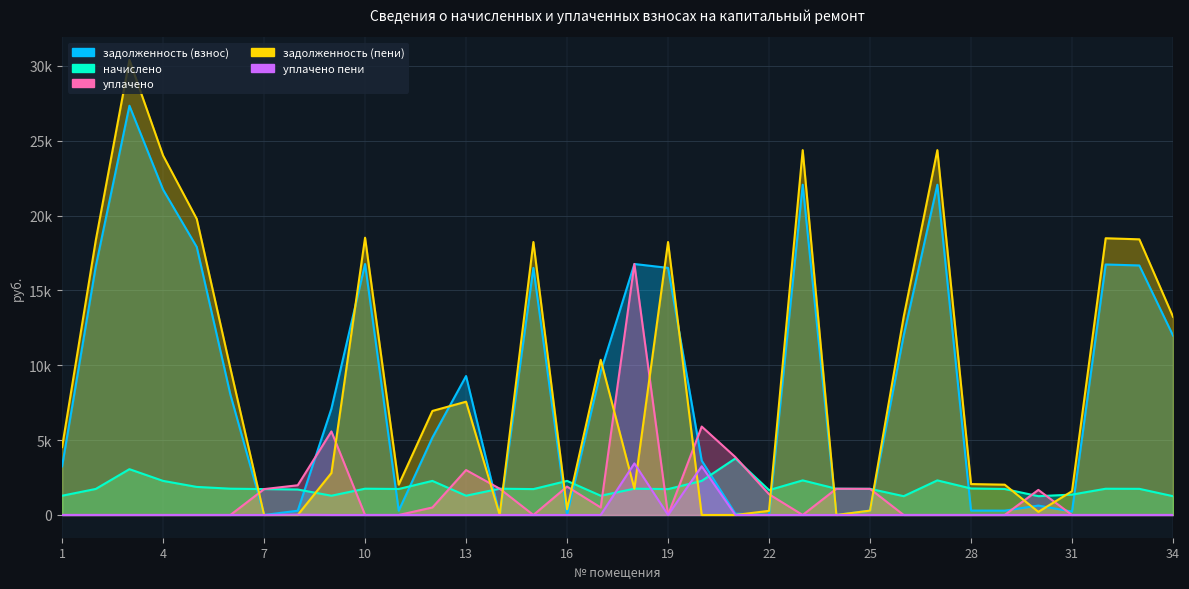

At which label does начислено first exceed 1745?

3